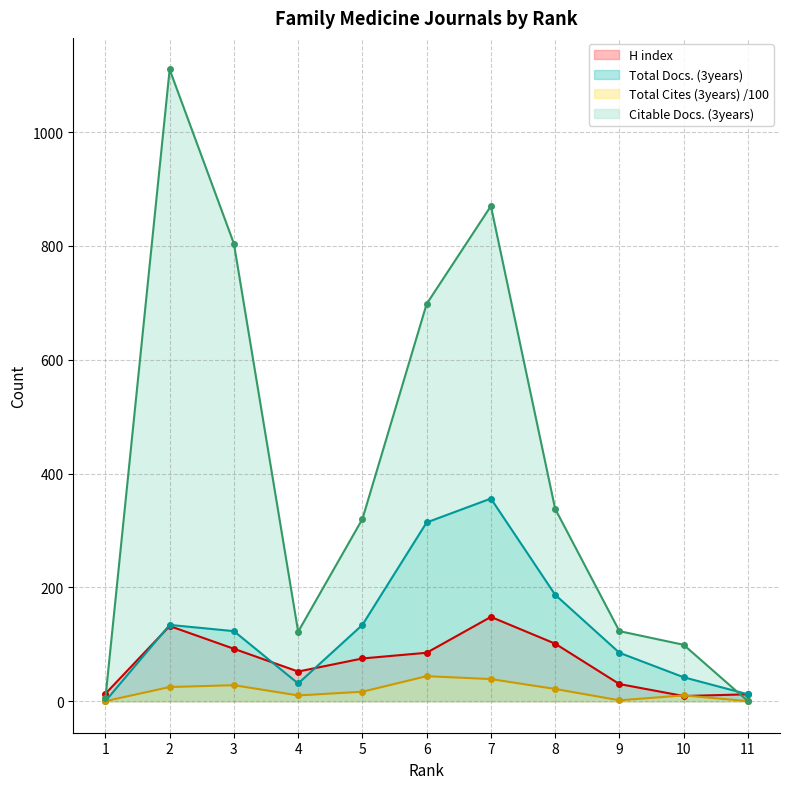

Is the value of Total Docs. (3years) at 6 greater than the value of Total Cites (3years) at 4?

Yes